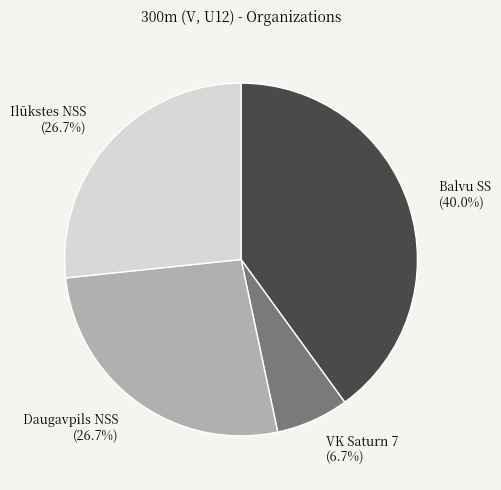

Does VK Saturn 7 account for over 50% of the chart?

No